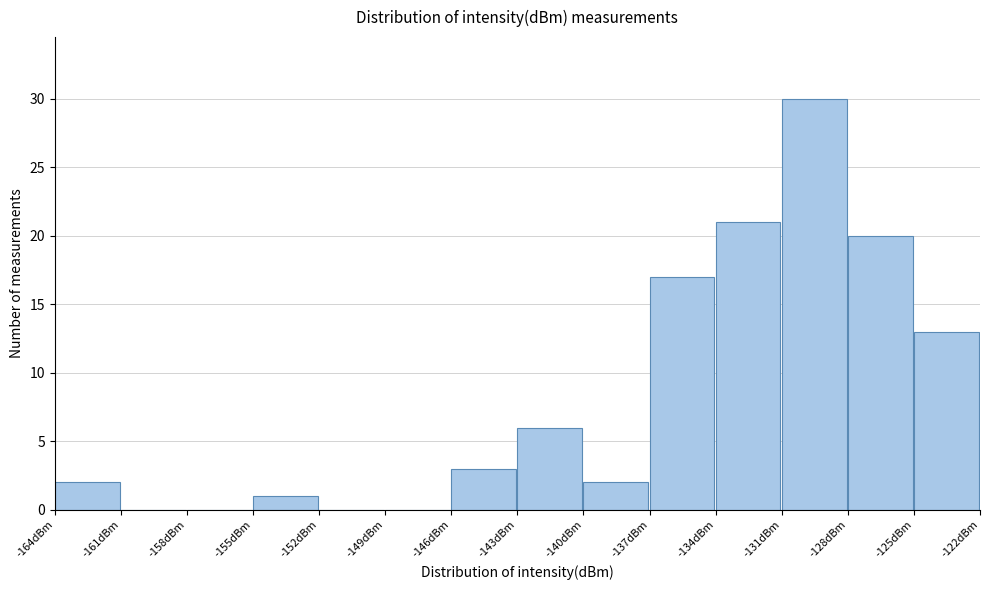

Reading left to right, list every bar in this chart as the range it spans on the x-axis followed by its height. The values are not printed on the chart, so give them approximately, as read against the axis.

-164 to -161: 2
-161 to -158: 0
-158 to -155: 0
-155 to -152: 1
-152 to -149: 0
-149 to -146: 0
-146 to -143: 3
-143 to -140: 6
-140 to -137: 2
-137 to -134: 17
-134 to -131: 21
-131 to -128: 30
-128 to -125: 20
-125 to -122: 13